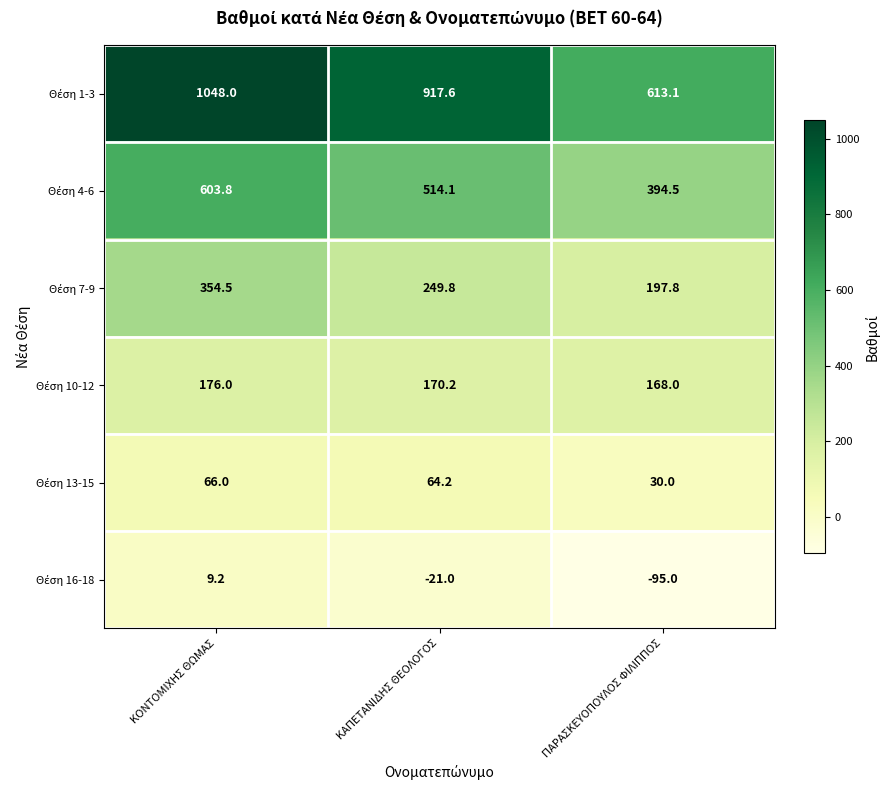

How many series are shown in this chart?

6